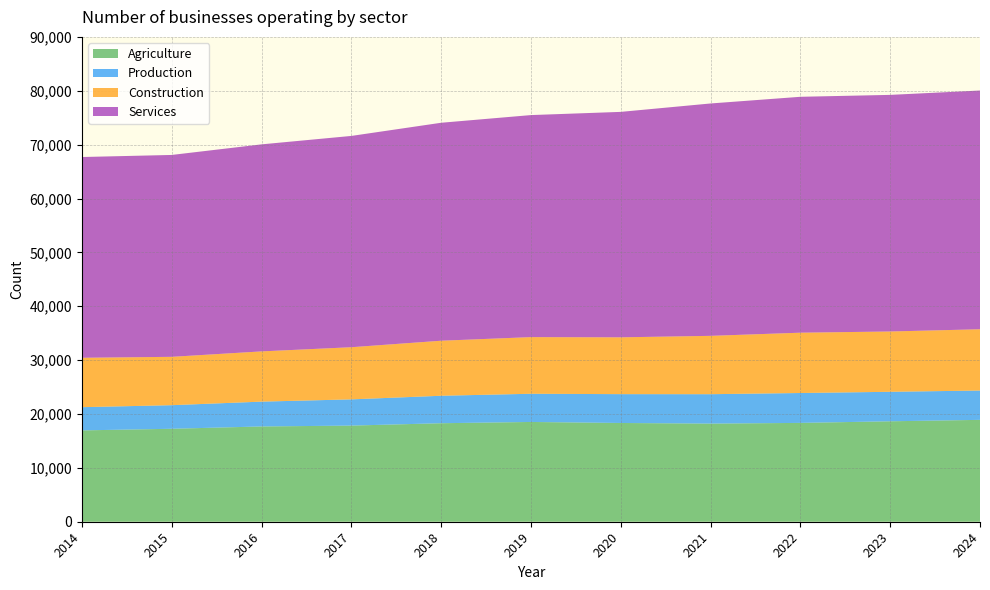

Reading left to right, transcribe all the data shown in this chart.

Agriculture: 2014=16955	2015=17255	2016=17685	2017=17845	2018=18285	2019=18520	2020=18330	2021=18215	2022=18345	2023=18645	2024=18910
Production: 2014=4310	2015=4380	2016=4610	2017=4870	2018=5100	2019=5235	2020=5355	2021=5460	2022=5550	2023=5475	2024=5445
Construction: 2014=9170	2015=8975	2016=9325	2017=9680	2018=10215	2019=10515	2020=10545	2021=10830	2022=11195	2023=11195	2024=11375
Services: 2014=37265	2015=37475	2016=38430	2017=39220	2018=40460	2019=41215	2020=41850	2021=43135	2022=43790	2023=43920	2024=44315